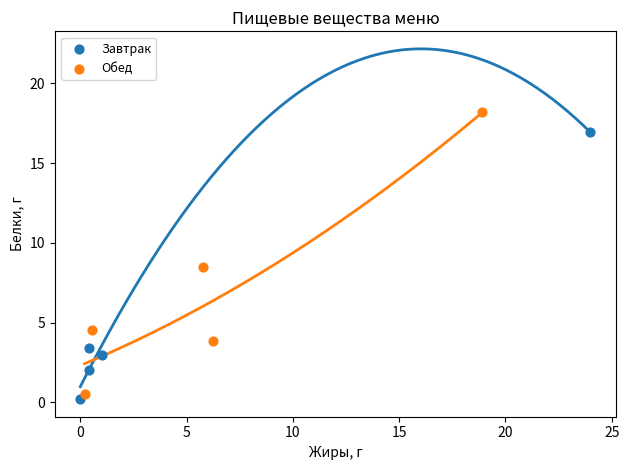

What are all the series names shown in the legend?

Завтрак, Обед